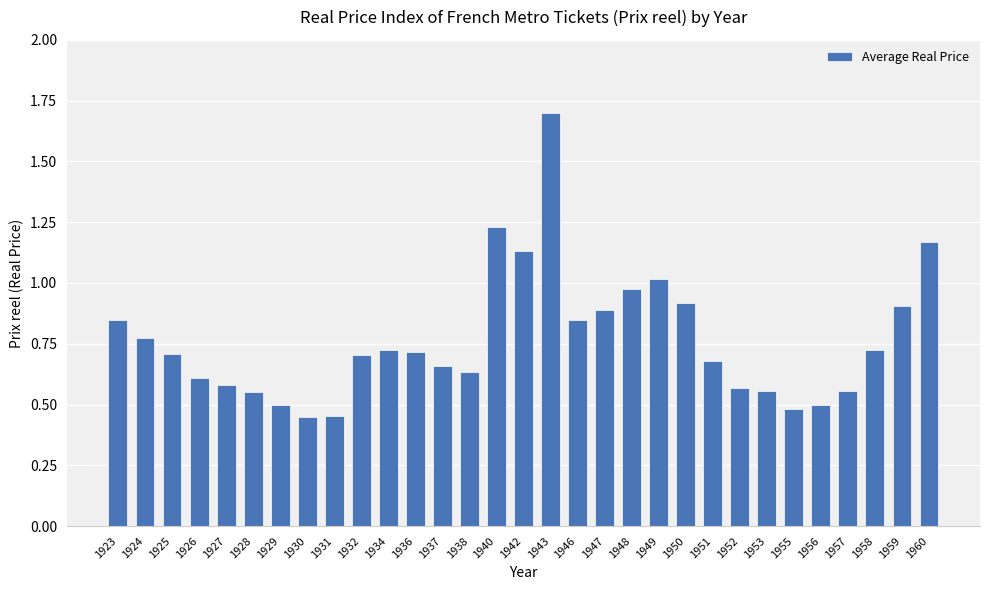

What is the sum of all values?

23.8